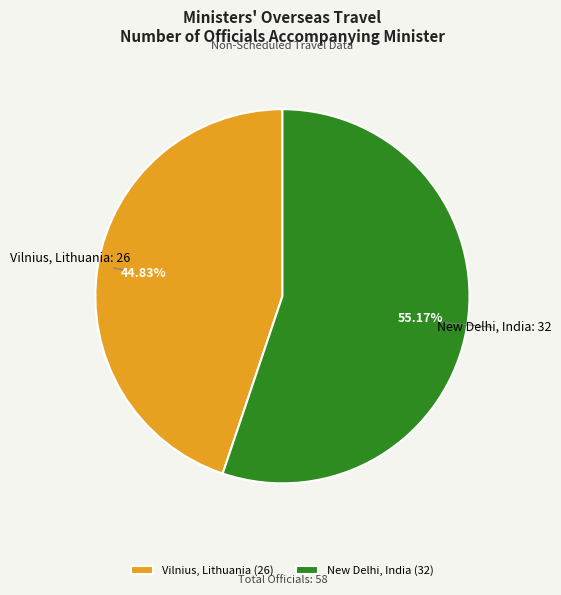

The Vilnius, Lithuania slice represents 51% of the pie. True or false?

False